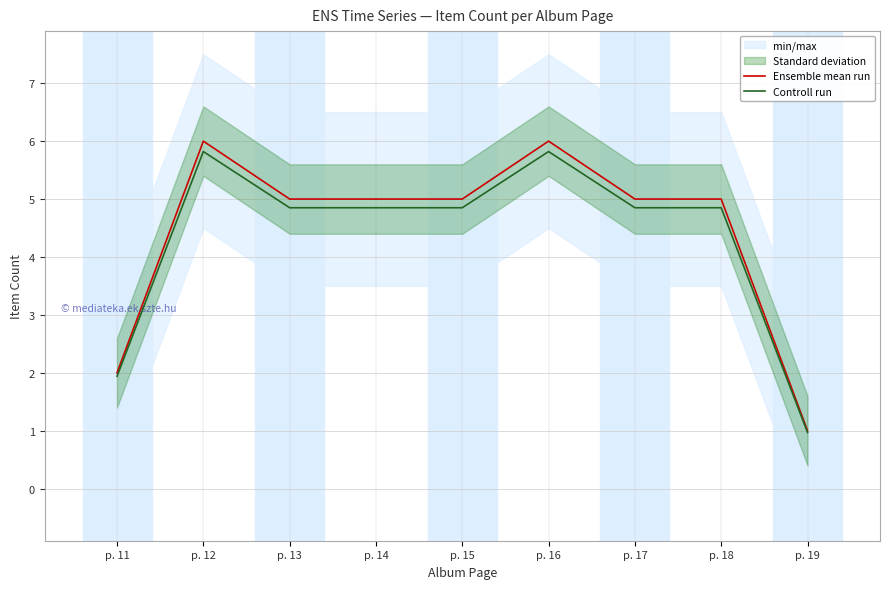

Where is Controll run nearest to the value 3?

p. 11